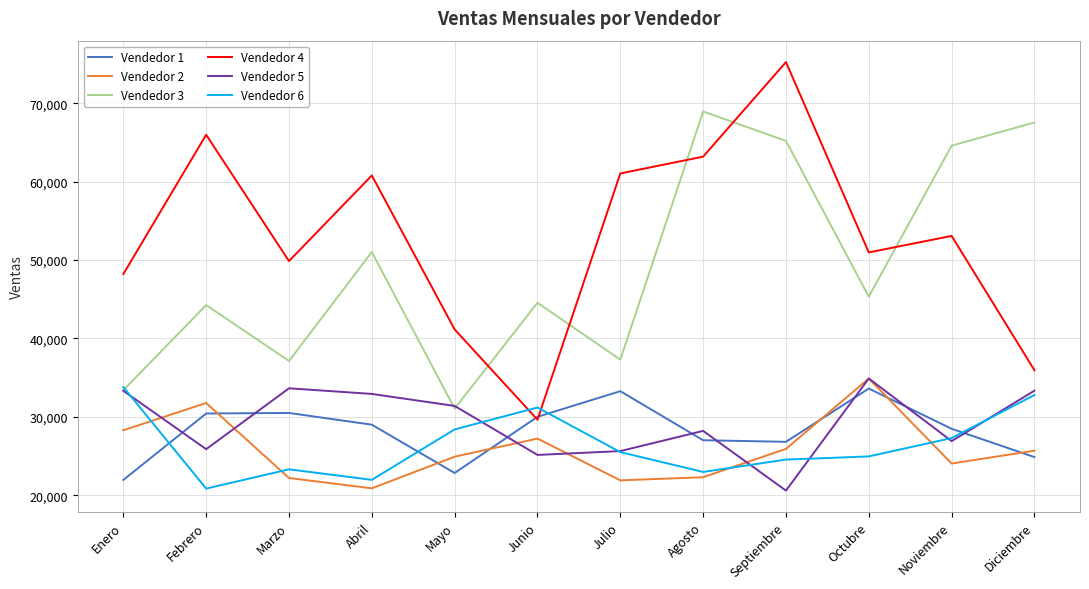

What is the average value of the Vendedor 2 series?

25828